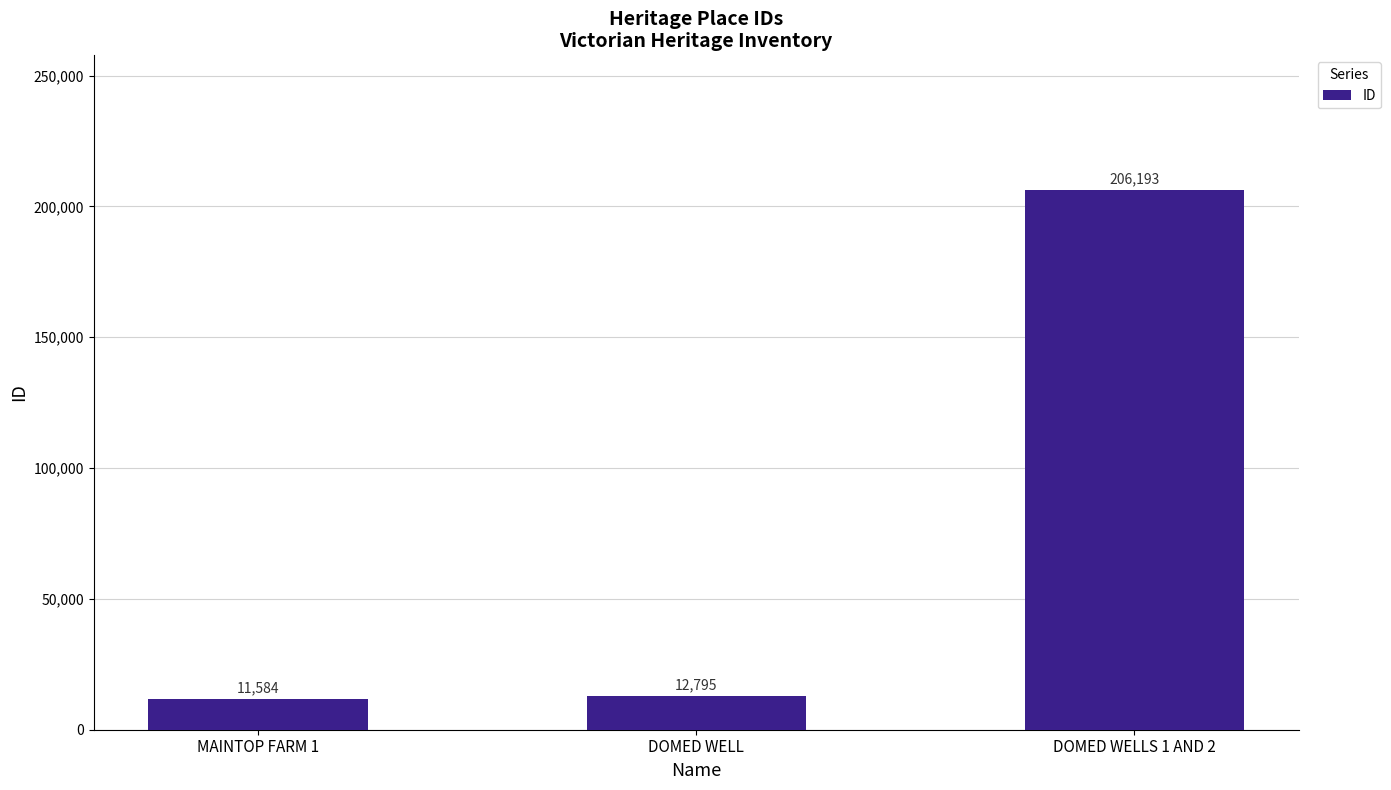

Does the chart contain any negative values?

No